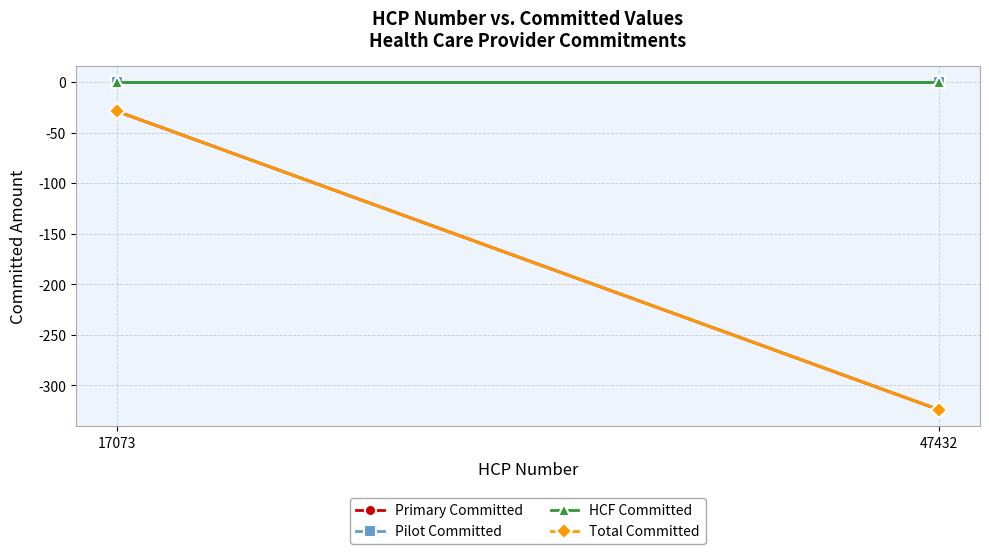

What is the average value of the Primary Committed series?

-176